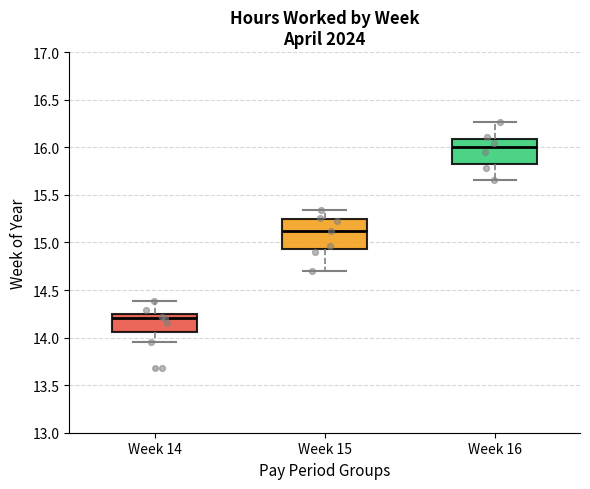

Which box is the tallest, from its lower edge to its upper edge?

Week 15